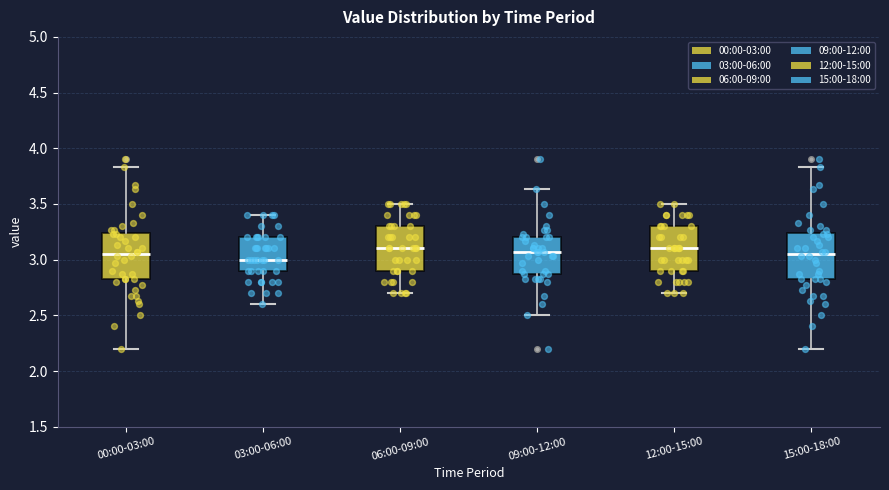

Reading left to right, read every box against the y-axis: the position of its median line, the range the box covers, and the ends of its whiskers. The values are not printed on the chart, so give them approximately, as read against the axis.

00:00-03:00: median 3.05, box 2.80 to 3.25, whiskers 2.20 to 3.85
03:00-06:00: median 3.00, box 2.90 to 3.20, whiskers 2.60 to 3.40
06:00-09:00: median 3.10, box 2.90 to 3.30, whiskers 2.70 to 3.50
09:00-12:00: median 3.05, box 2.85 to 3.20, whiskers 2.50 to 3.65
12:00-15:00: median 3.10, box 2.90 to 3.30, whiskers 2.70 to 3.50
15:00-18:00: median 3.05, box 2.80 to 3.25, whiskers 2.20 to 3.85